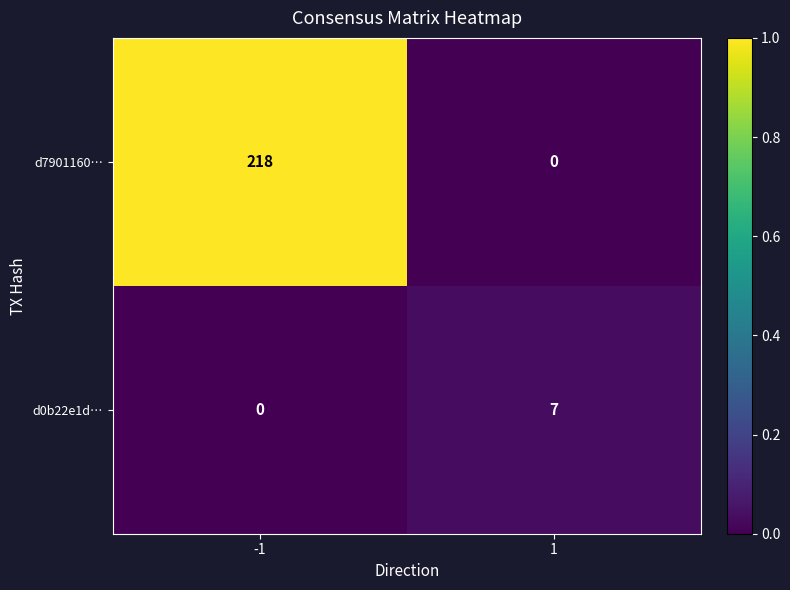

Reading left to right, what are all the values shown in this chart?

d7901160…: 218	0
d0b22e1d…: 0	7